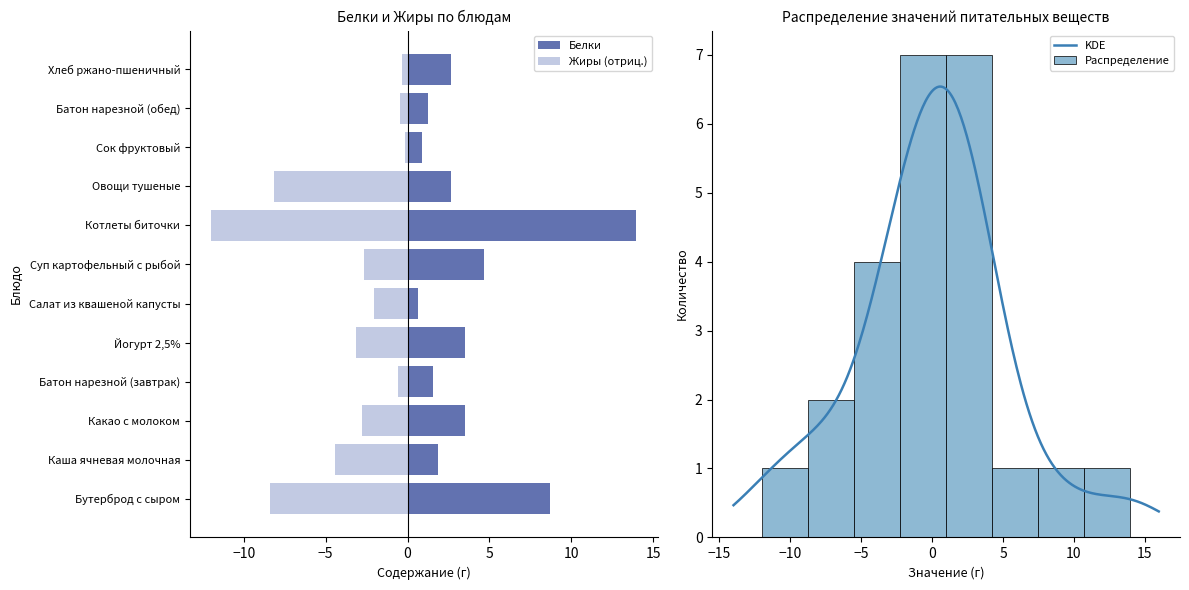

What is the minimum value shown in the chart?

-12.0